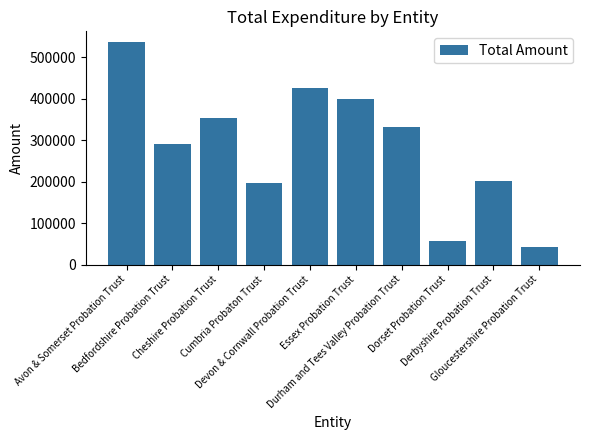

What is the minimum value shown in the chart?

43414.3